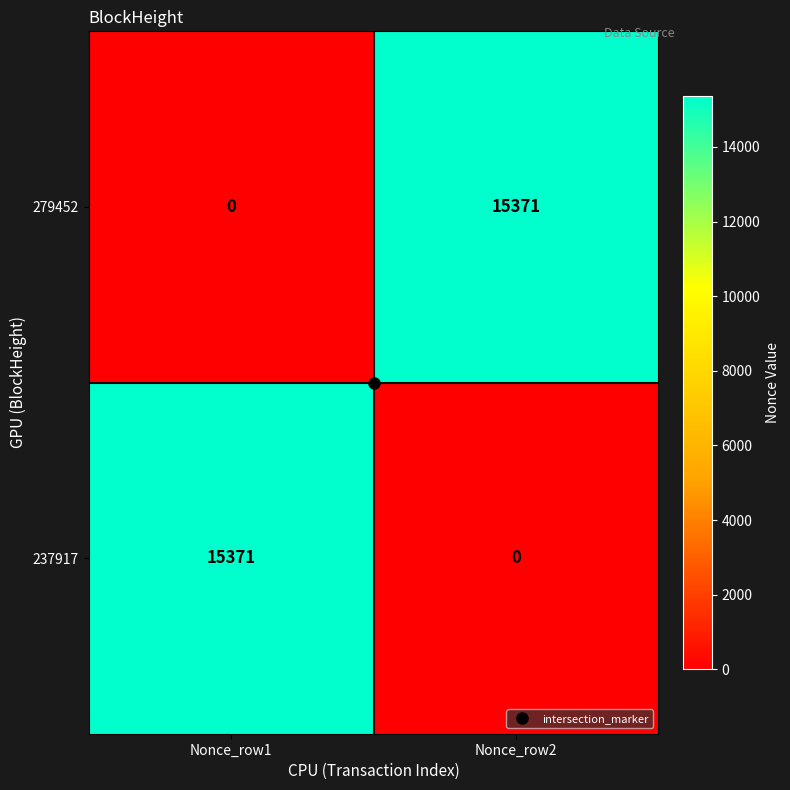

Where is 237917 nearest to the value 7685?

Nonce_row2